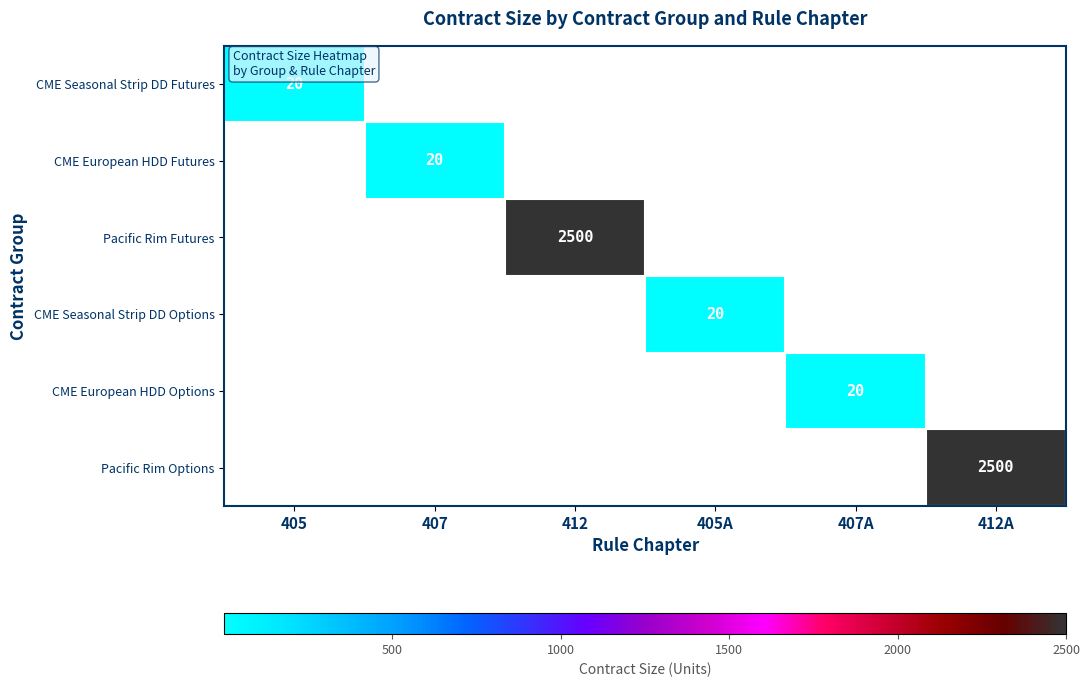

The Pacific Rim Futures series shows -1687 at 407A. True or false?

False